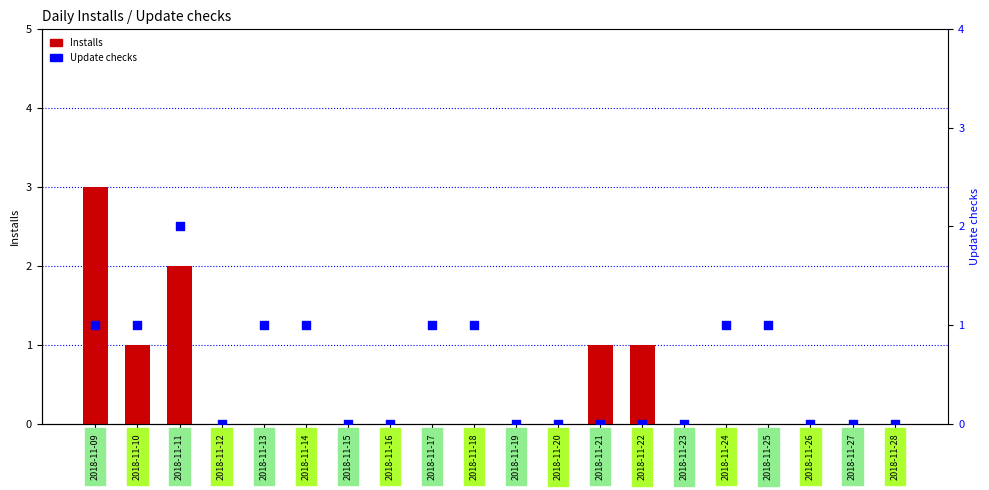

At how many categories does at least one series exceed 1?

2